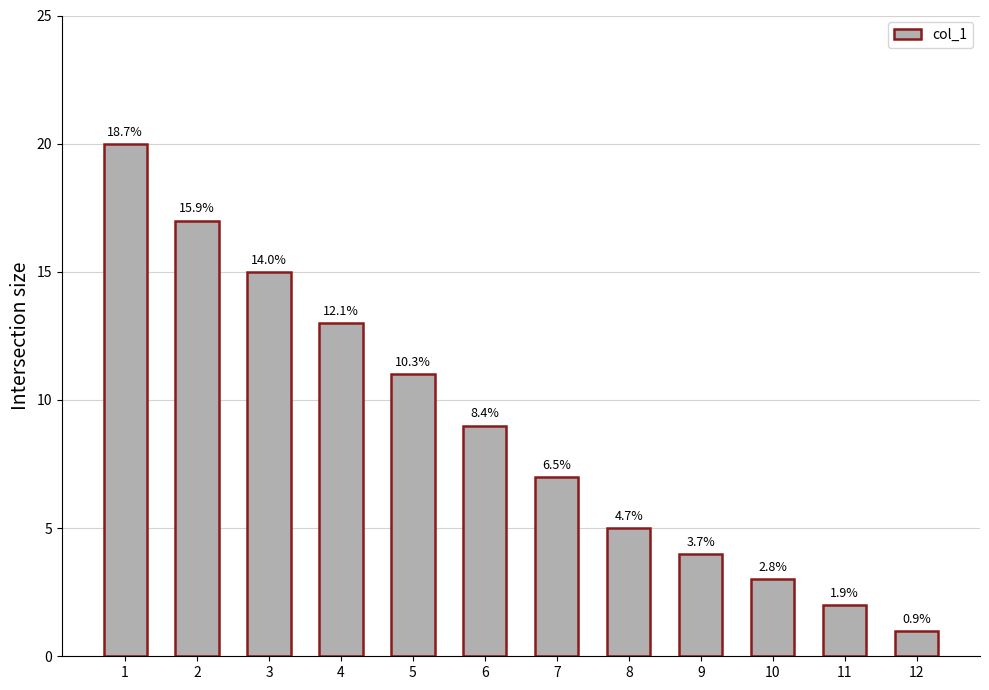

What is the change in value from 5 to 6?

-2